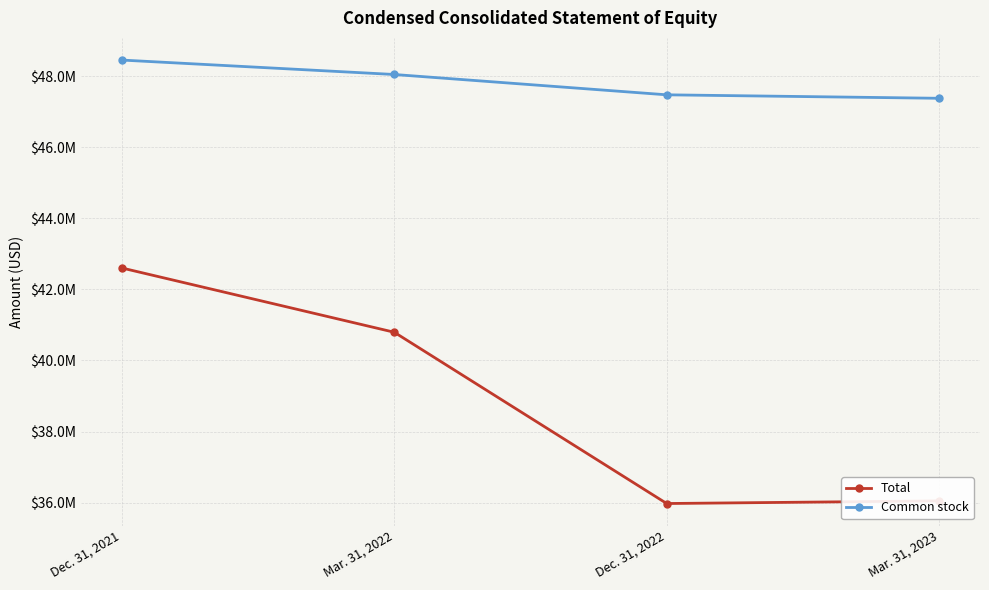

Is it true that Common stock equals 83406136 at Mar. 31, 2022?

False